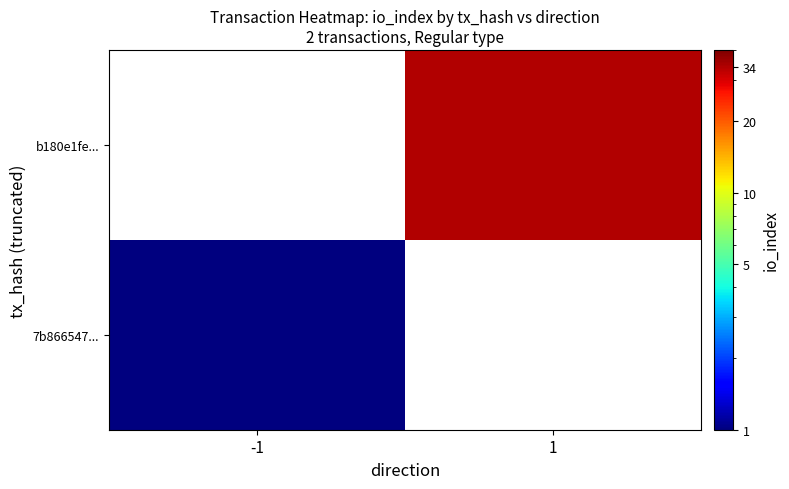

At how many categories does at least one series exceed 28?

1